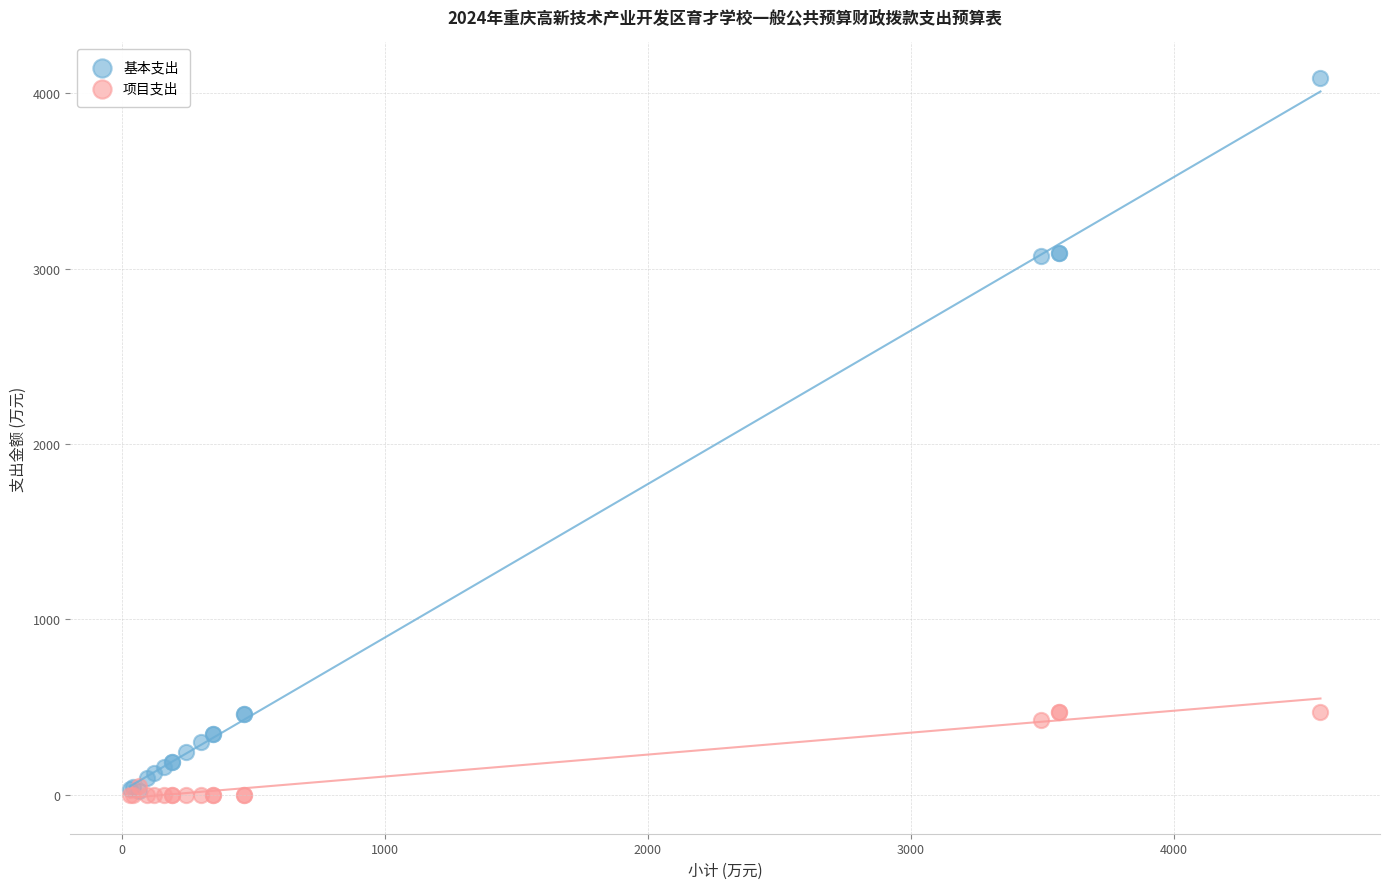

Which series contains the highest Y value?

基本支出